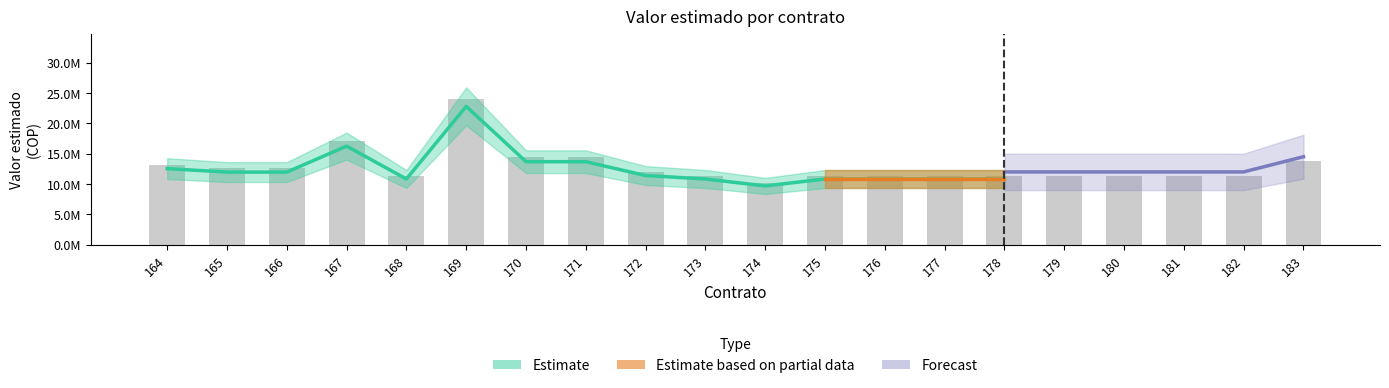

Are the bars horizontal?

No